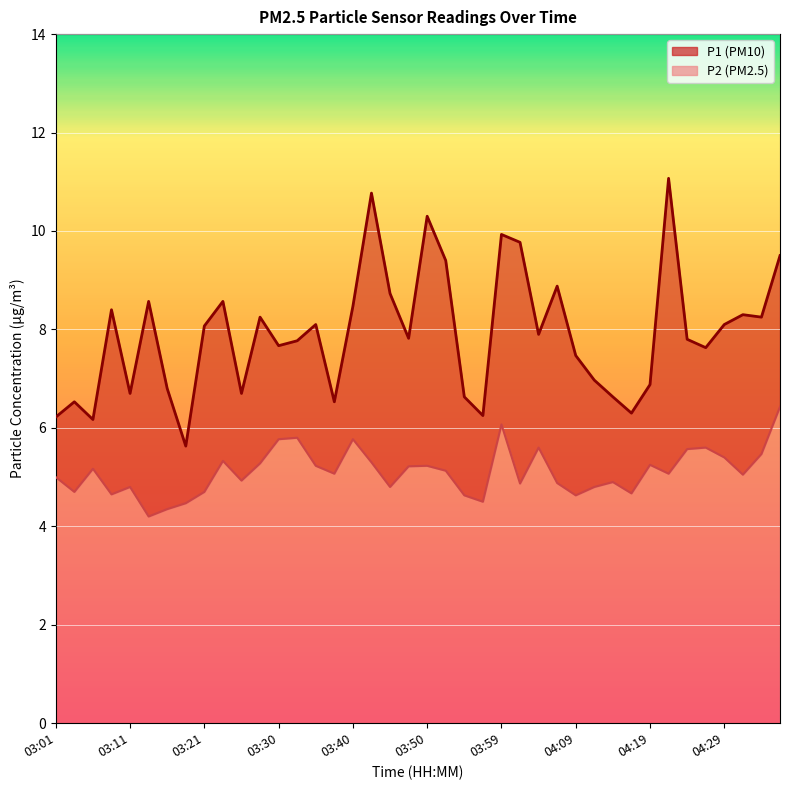

Reading right to left, extract all data points from this chart.

P1: 04:36=9.5	04:33=8.2	04:31=8.3	04:29=8.1	04:26=7.6	04:24=7.8	04:21=11.1	04:19=6.9	04:16=6.3	04:14=6.6	04:12=7.0	04:09=7.5	04:07=8.9	04:04=7.9	04:02=9.8	03:59=9.9	03:57=6.2	03:55=6.6	03:52=9.4	03:50=10.3	03:47=7.8	03:45=8.7	03:42=10.8	03:40=8.5	03:38=6.5	03:35=8.1	03:33=7.8	03:30=7.7	03:28=8.2	03:25=6.7	03:23=8.6	03:21=8.1	03:18=5.6	03:16=6.8	03:13=8.6	03:11=6.7	03:08=8.4	03:06=6.2	03:03=6.5	03:01=6.2
P2: 04:36=6.4	04:33=5.5	04:31=5.0	04:29=5.4	04:26=5.6	04:24=5.6	04:21=5.1	04:19=5.2	04:16=4.7	04:14=4.9	04:12=4.8	04:09=4.6	04:07=4.9	04:04=5.6	04:02=4.9	03:59=6.1	03:57=4.5	03:55=4.6	03:52=5.1	03:50=5.2	03:47=5.2	03:45=4.8	03:42=5.3	03:40=5.8	03:38=5.1	03:35=5.2	03:33=5.8	03:30=5.8	03:28=5.3	03:25=4.9	03:23=5.3	03:21=4.7	03:18=4.5	03:16=4.3	03:13=4.2	03:11=4.8	03:08=4.7	03:06=5.2	03:03=4.7	03:01=5.0